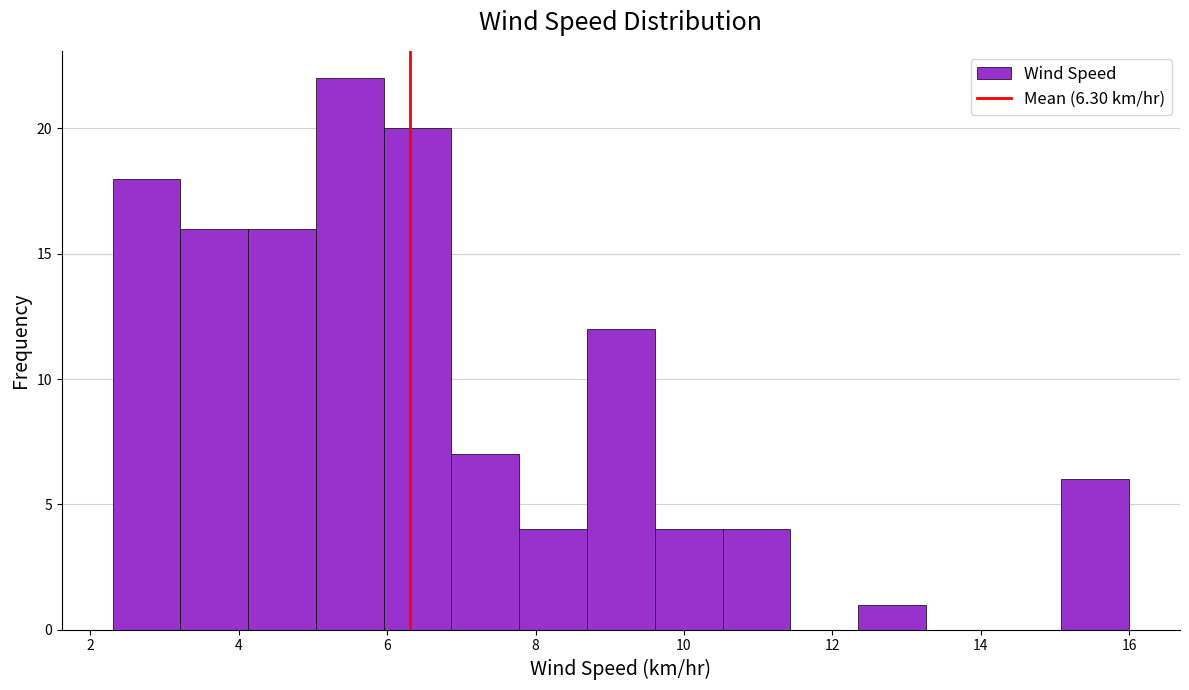

How tall is the bar that spans 6.0 to 6.8 on the x-axis? Neither the bar edges nor the heights are printed on the chart, so give them approximately, as read against the axes.

20